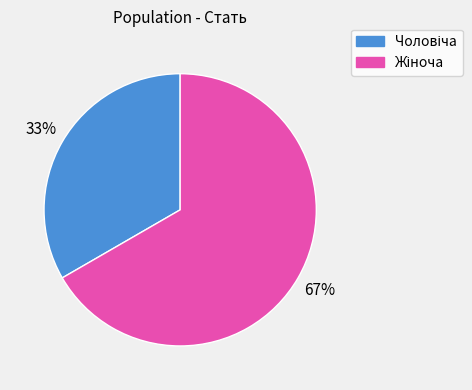

To the nearest percent, what is the average slice percentage?

50%